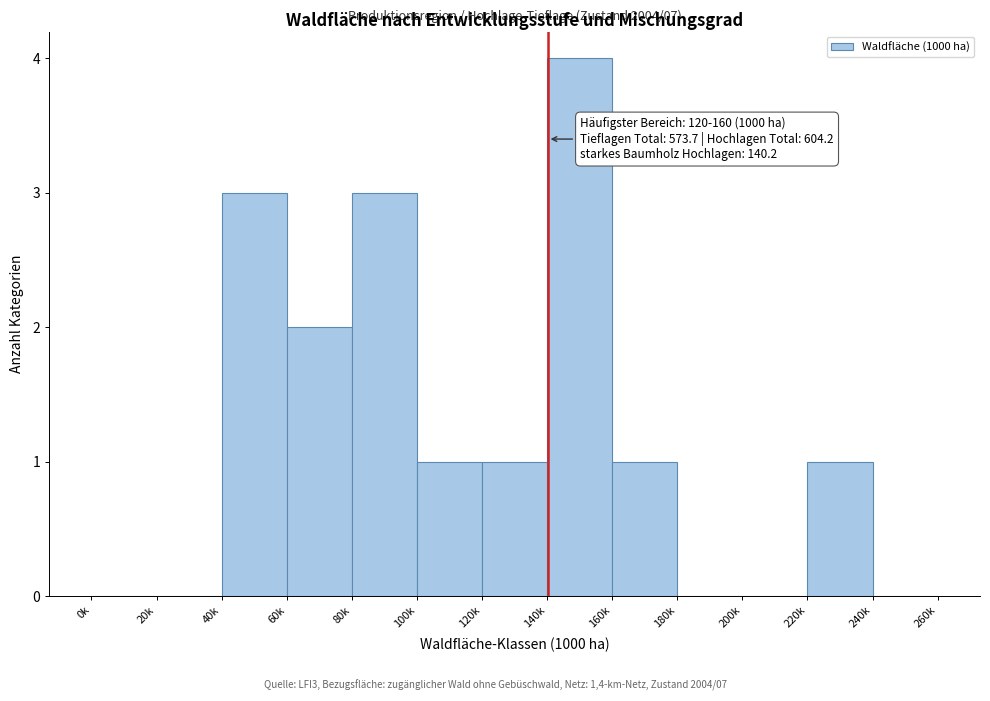

Reading left to right, list all the values displayed in this chart.

0k=0	20k=0	40k=3	60k=2	80k=3	100k=1	120k=1	140k=4	160k=1	180k=0	200k=0	220k=1	240k=0